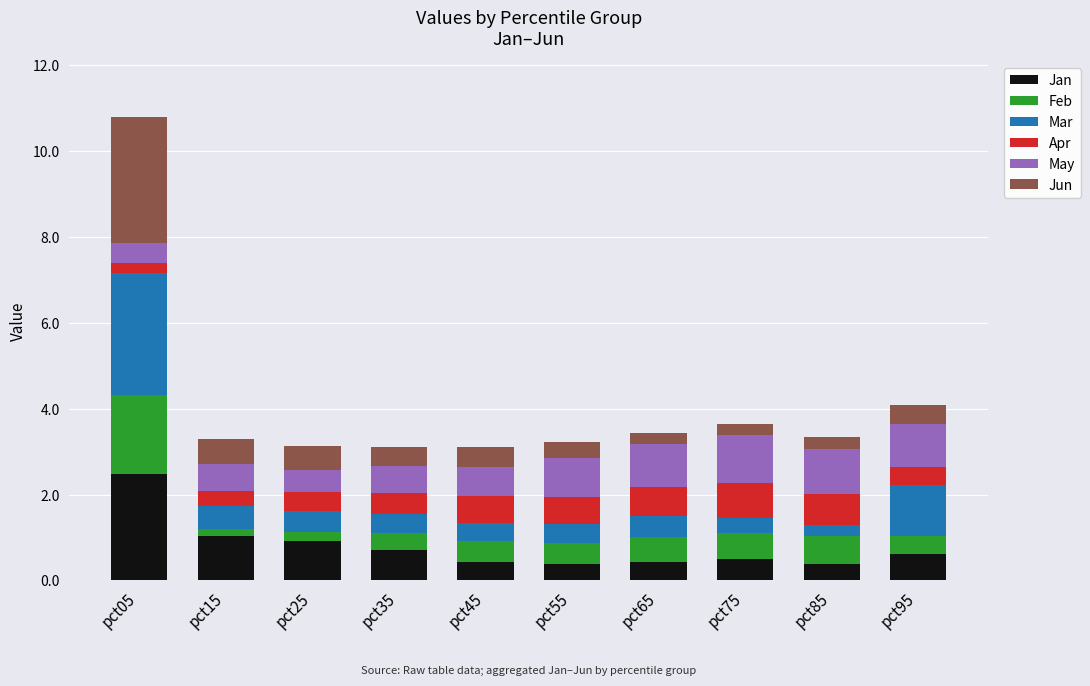

How many bars are there in total?

10